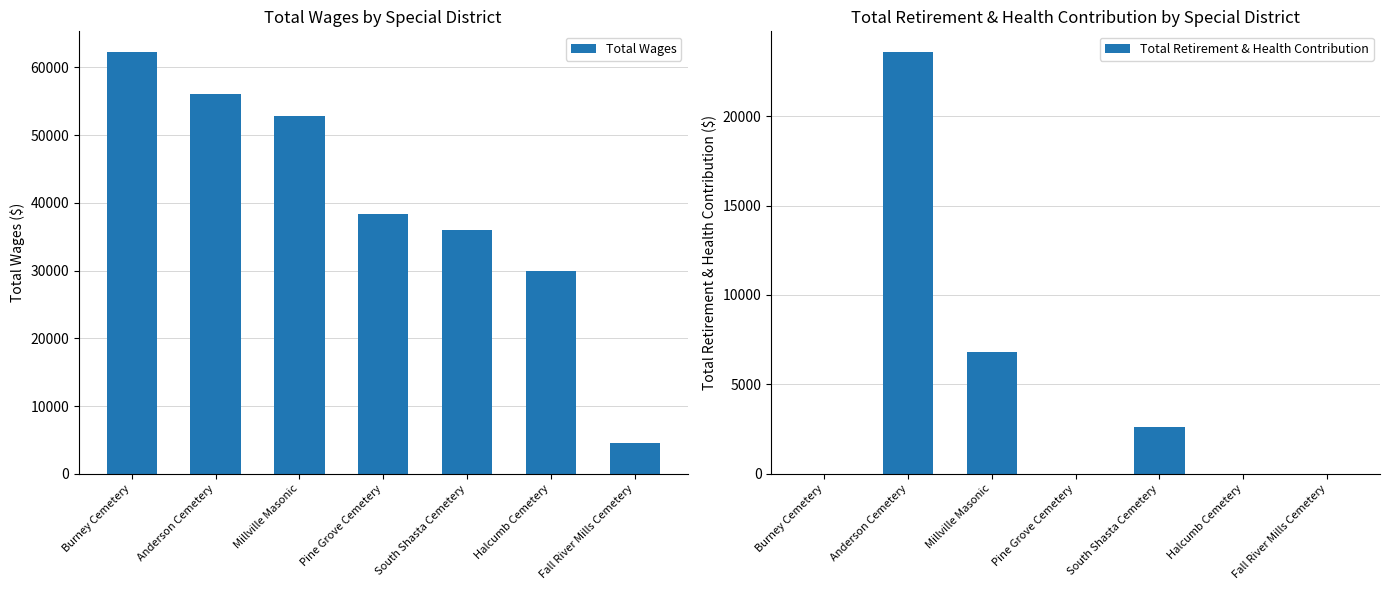

What is the total value across all series at South Shasta Cemetery?

38623